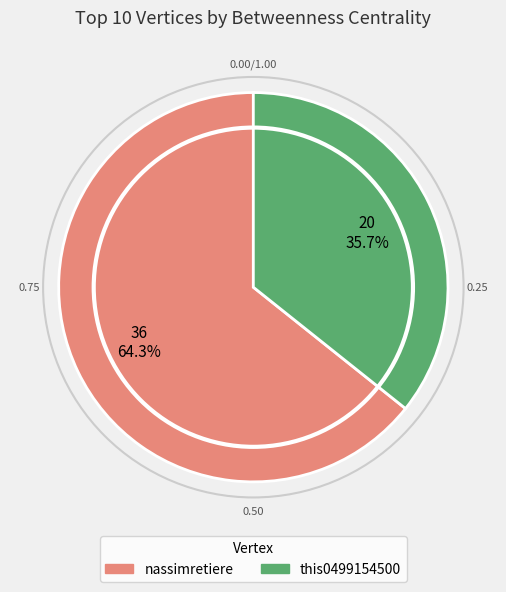

The this0499154500 slice represents 23% of the pie. True or false?

False